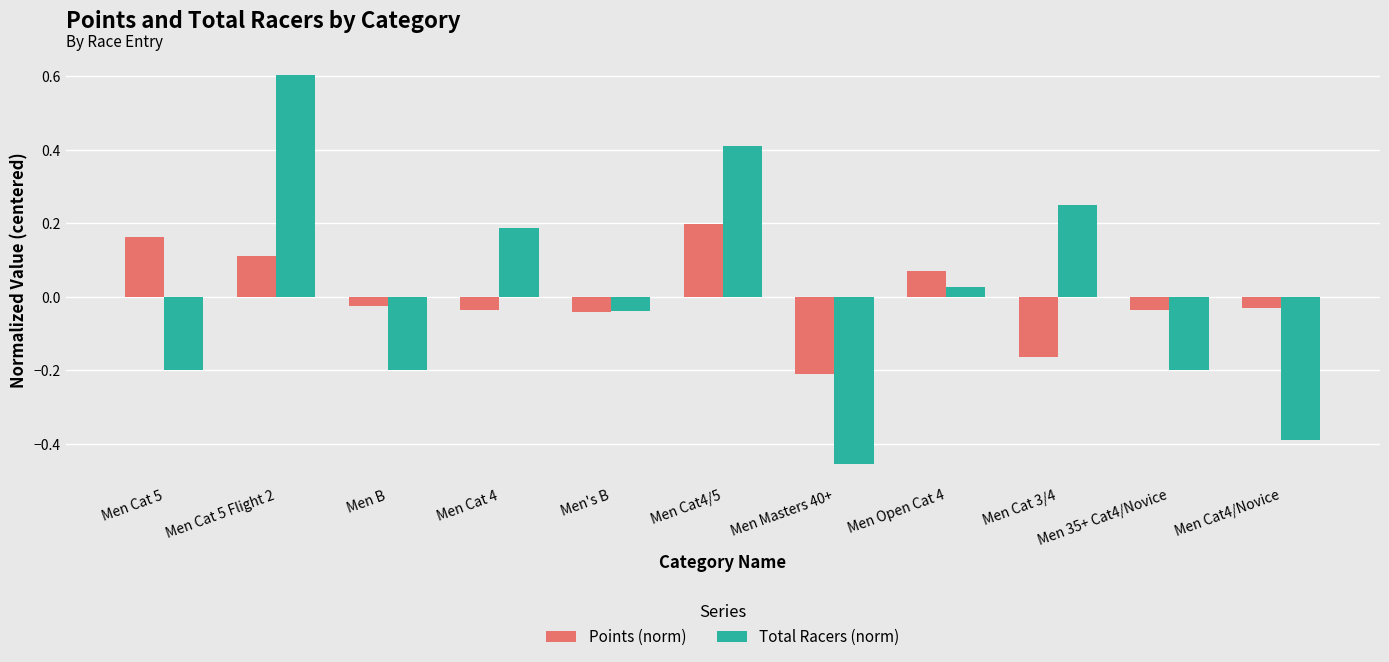

Which series has the largest range (max minus min)?

Total Racers (norm)